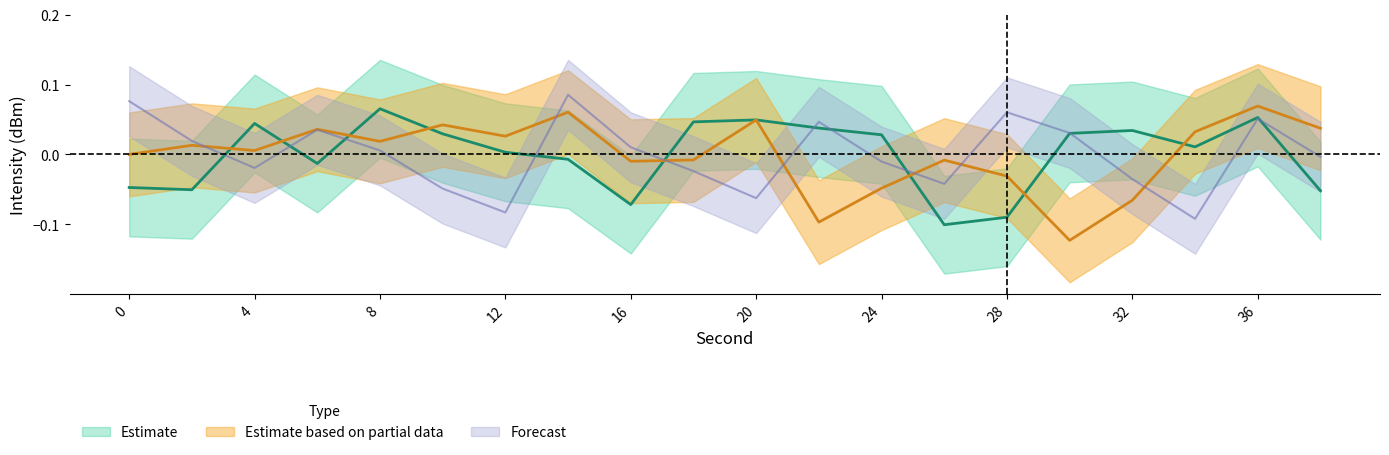

How many interior local peaks does the Estimate based on partial data series have?

7